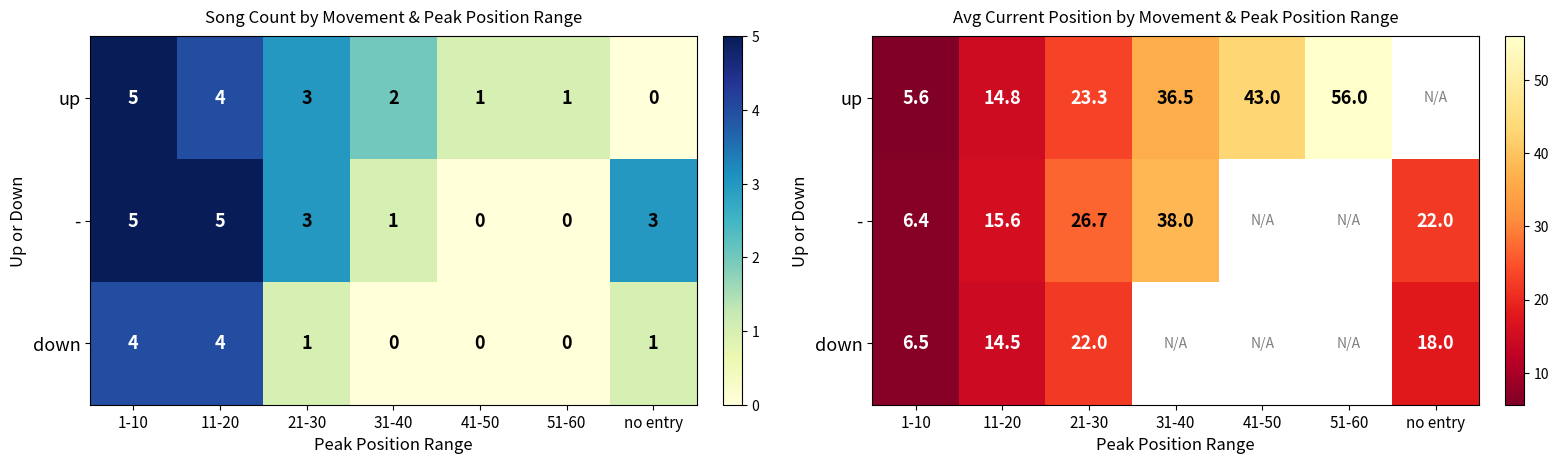

What is the highest value of the down series?

22.0